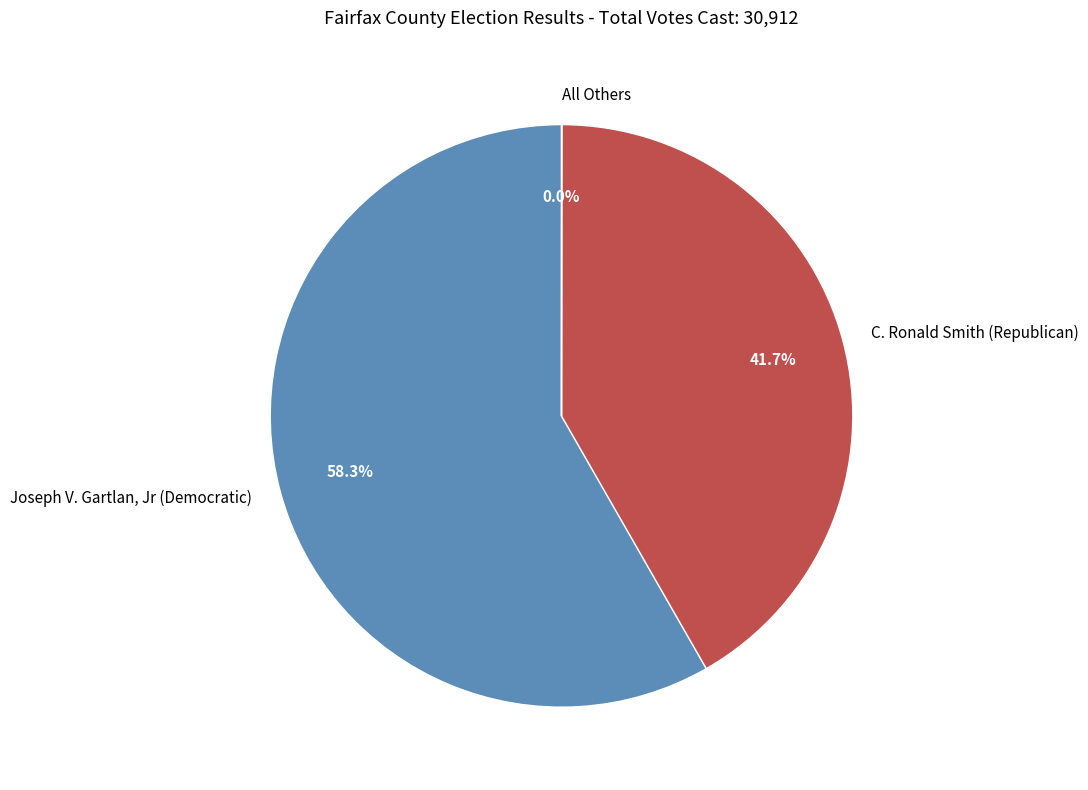

What is the total percentage of Joseph V. Gartlan, Jr (Democratic) and C. Ronald Smith (Republican)?

100.0%